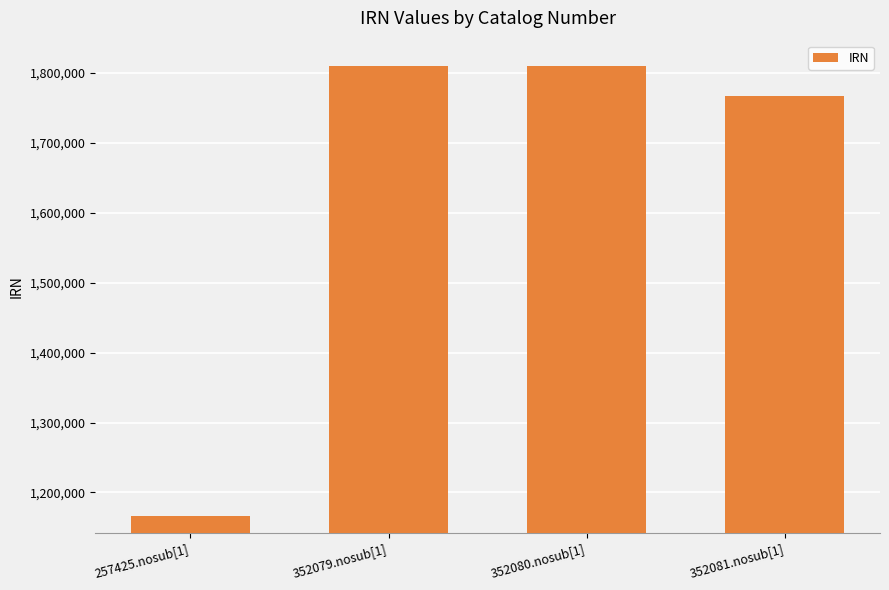

Between 352081.nosub[1] and 257425.nosub[1], which is larger?

352081.nosub[1]